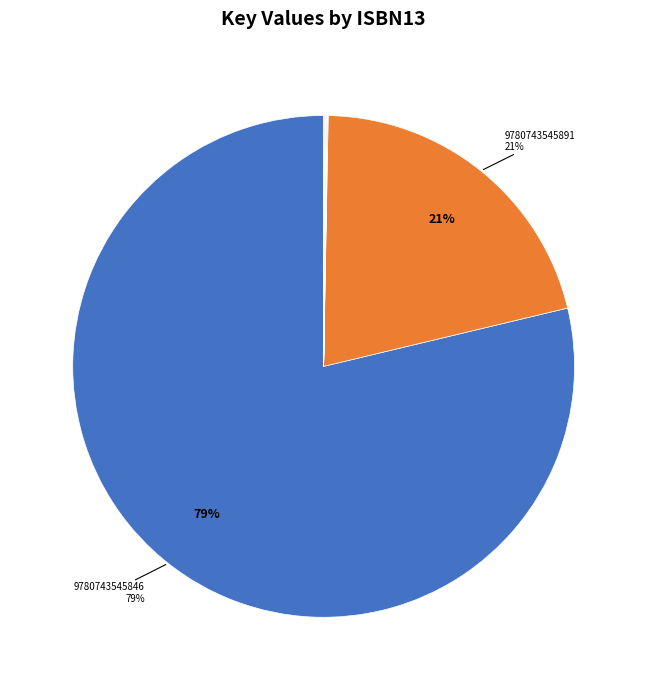

To the nearest percent, what is the average slice percentage?

10%